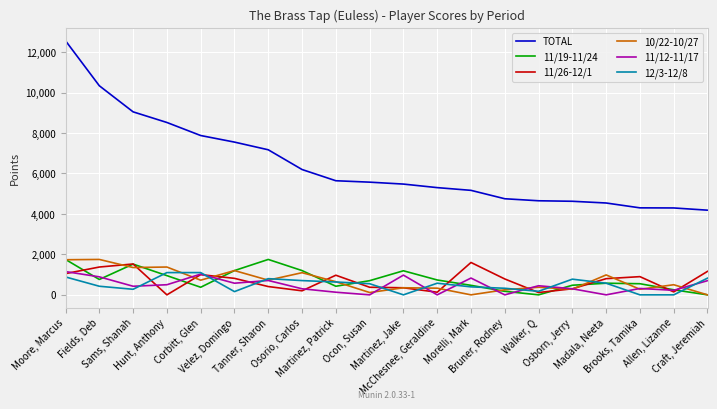

What are all the series names shown in the legend?

TOTAL, 11/19-11/24, 11/26-12/1, 10/22-10/27, 11/12-11/17, 12/3-12/8